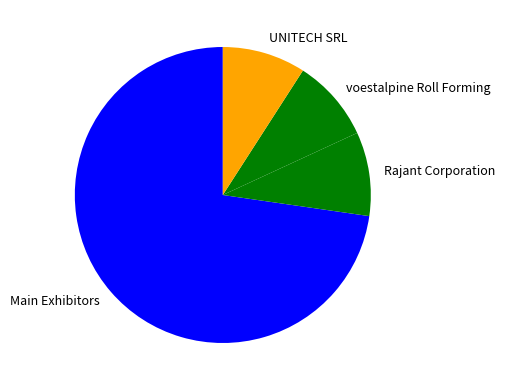

Is there any slice that represents more than half of the pie?

Yes